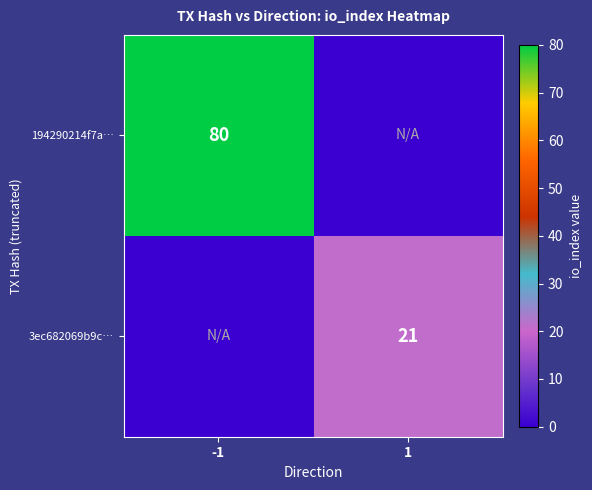

The value of 194290214f7a… at -1 is 131. True or false?

False